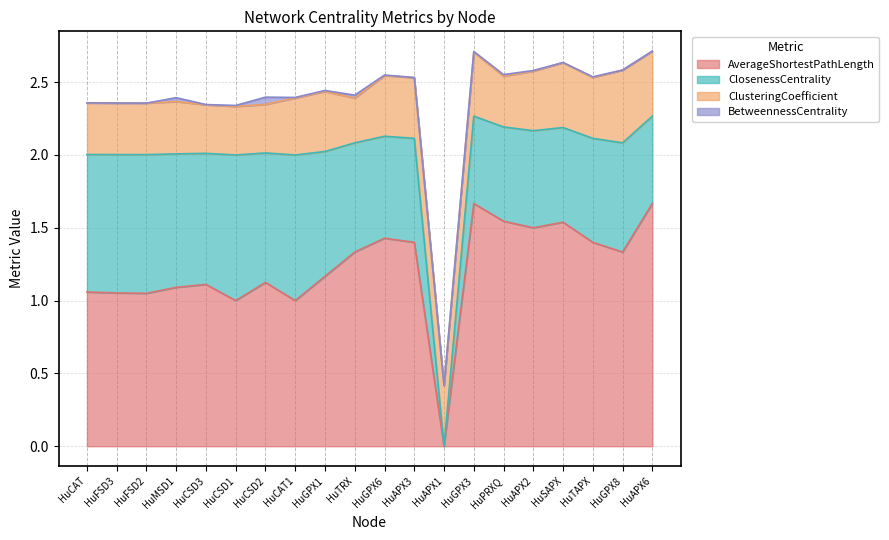

What is the sum of all AverageShortestPathLength values?

24.5